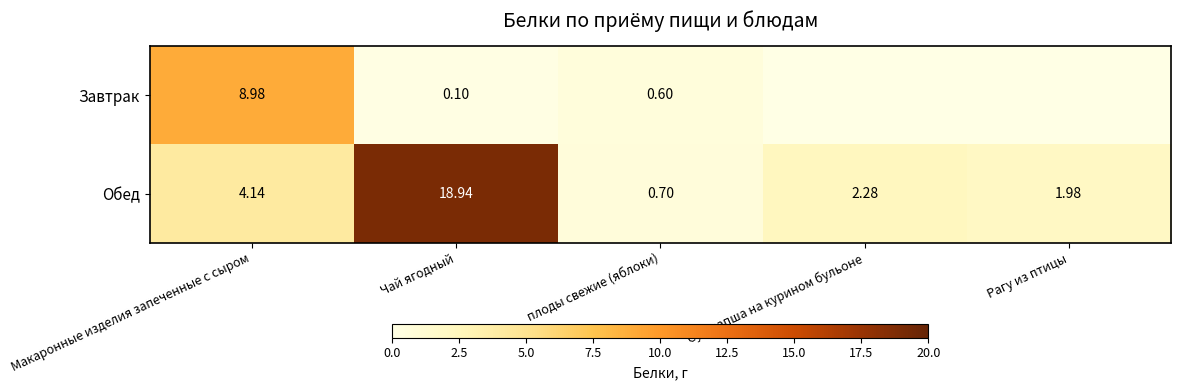

Which category has the lowest value in the Обед series?

плоды свежие (яблоки)